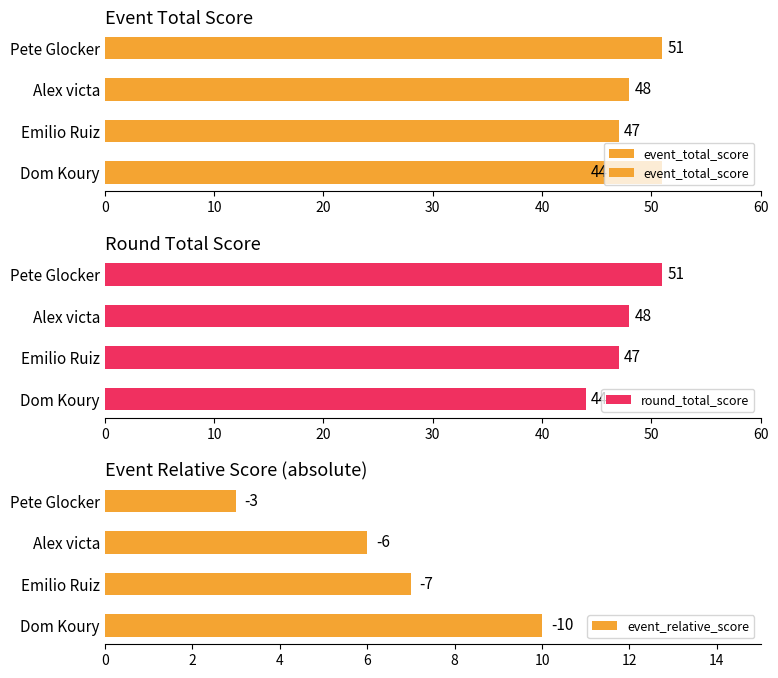

How many values exceed 48?

1